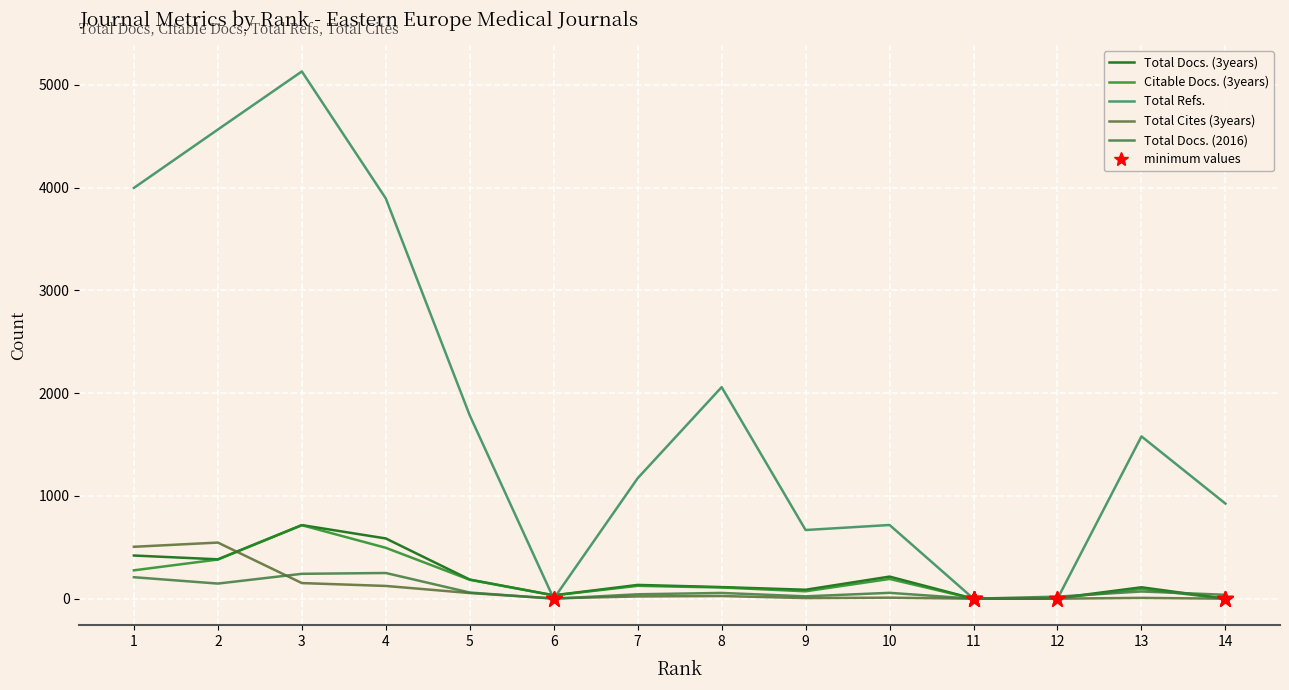

Does the chart display data point markers on the line(s)?

No